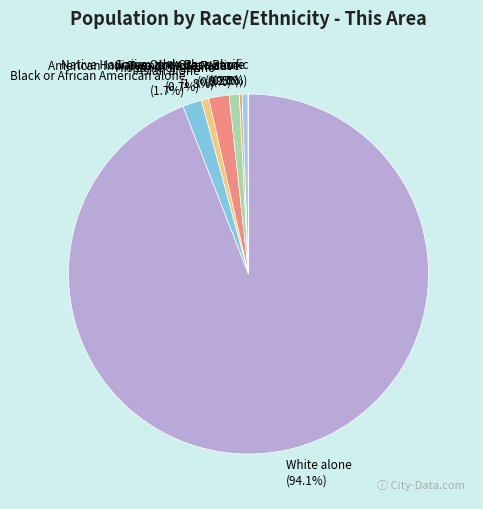

True or false: Black or African American alone accounts for 11% of the total.

False